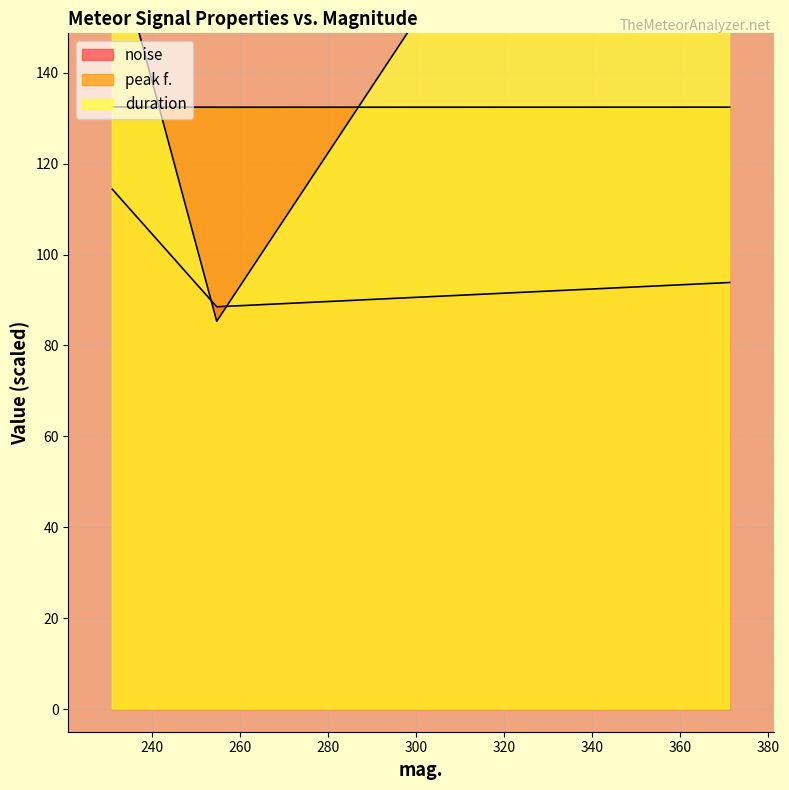

What position from the right is 254.649?

2